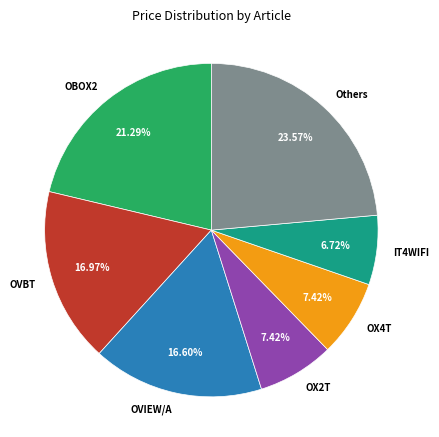

To the nearest percent, what is the average slice percentage?

14%